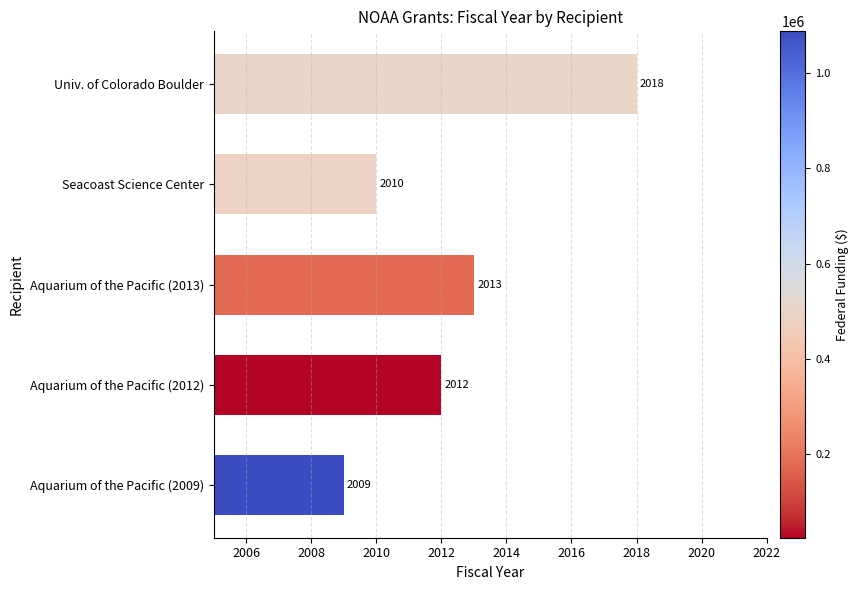

Are the bars grouped side by side (vs. stacked)?

No